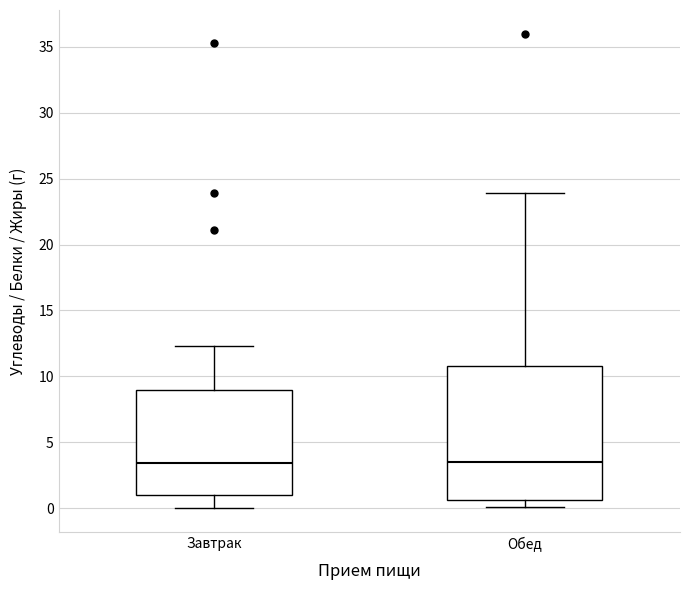

Where does the lower whisker of the box for Завтрак end on the y-axis? The values are not printed on the chart, so give them approximately, as read against the axis.

0.0